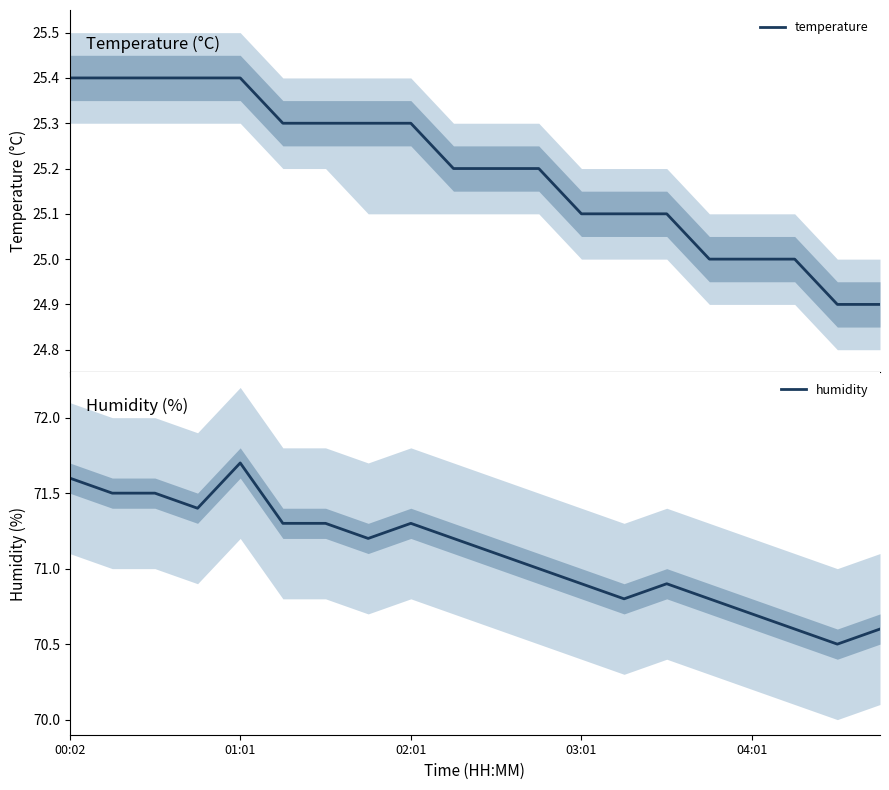

What is the minimum value for temperature?

24.9